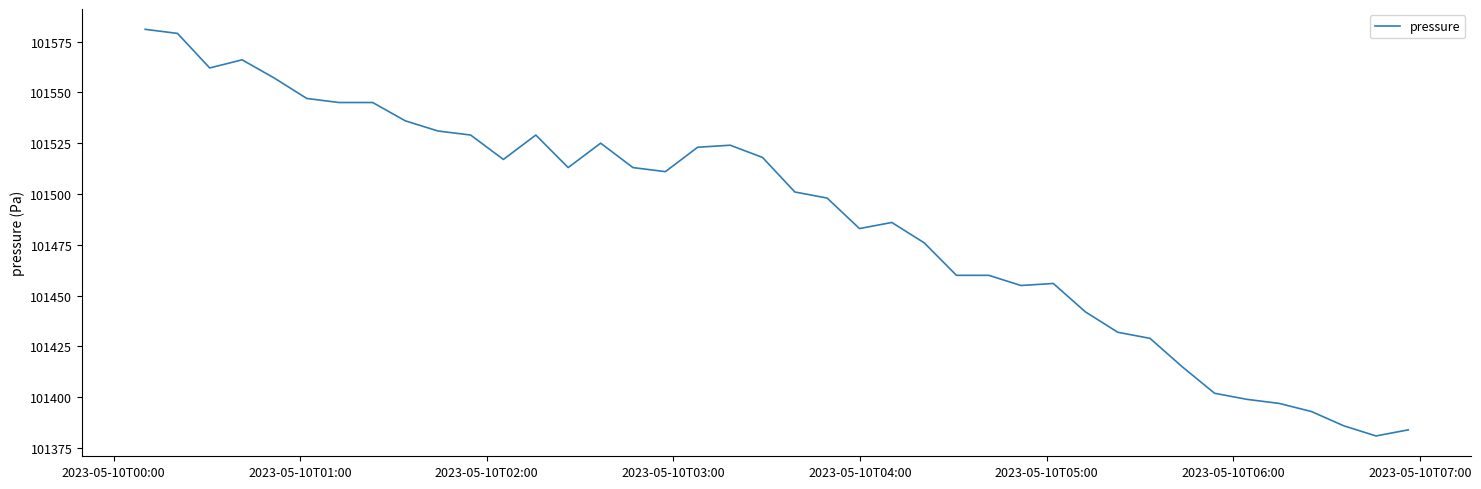

What is the minimum value shown in the chart?

101381